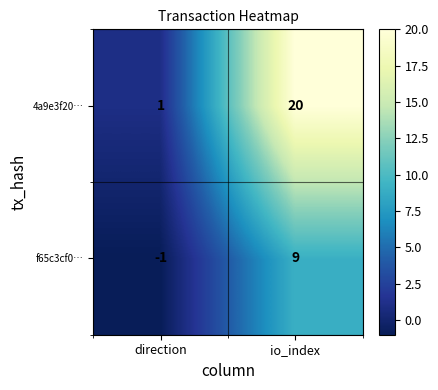

Which series changed the most between direction and io_index?

4a9e3f20…